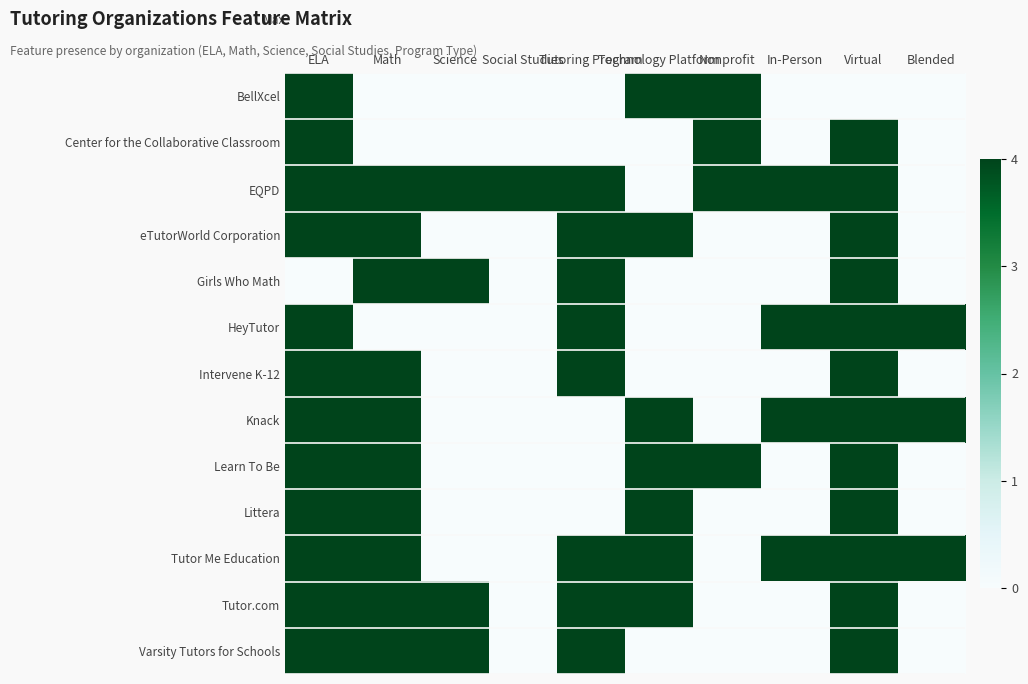

Reading left to right, list all the values displayed in this chart.

BellXcel: ELA=4	Math=0	Science=0	Social Studies=0	Tutoring Program=0	Technology Platform=4	Nonprofit=4	In-Person=0	Virtual=0	Blended=0
Center for the Collaborative Classroom: ELA=4	Math=0	Science=0	Social Studies=0	Tutoring Program=0	Technology Platform=0	Nonprofit=4	In-Person=0	Virtual=4	Blended=0
EQPD: ELA=4	Math=4	Science=4	Social Studies=4	Tutoring Program=4	Technology Platform=0	Nonprofit=4	In-Person=4	Virtual=4	Blended=0
eTutorWorld Corporation: ELA=4	Math=4	Science=0	Social Studies=0	Tutoring Program=4	Technology Platform=4	Nonprofit=0	In-Person=0	Virtual=4	Blended=0
Girls Who Math: ELA=0	Math=4	Science=4	Social Studies=0	Tutoring Program=4	Technology Platform=0	Nonprofit=0	In-Person=0	Virtual=4	Blended=0
HeyTutor: ELA=4	Math=0	Science=0	Social Studies=0	Tutoring Program=4	Technology Platform=0	Nonprofit=0	In-Person=4	Virtual=4	Blended=4
Intervene K-12: ELA=4	Math=4	Science=0	Social Studies=0	Tutoring Program=4	Technology Platform=0	Nonprofit=0	In-Person=0	Virtual=4	Blended=0
Knack: ELA=4	Math=4	Science=0	Social Studies=0	Tutoring Program=0	Technology Platform=4	Nonprofit=0	In-Person=4	Virtual=4	Blended=4
Learn To Be: ELA=4	Math=4	Science=0	Social Studies=0	Tutoring Program=0	Technology Platform=4	Nonprofit=4	In-Person=0	Virtual=4	Blended=0
Littera: ELA=4	Math=4	Science=0	Social Studies=0	Tutoring Program=0	Technology Platform=4	Nonprofit=0	In-Person=0	Virtual=4	Blended=0
Tutor Me Education: ELA=4	Math=4	Science=0	Social Studies=0	Tutoring Program=4	Technology Platform=4	Nonprofit=0	In-Person=4	Virtual=4	Blended=4
Tutor.com: ELA=4	Math=4	Science=4	Social Studies=0	Tutoring Program=4	Technology Platform=4	Nonprofit=0	In-Person=0	Virtual=4	Blended=0
Varsity Tutors for Schools: ELA=4	Math=4	Science=4	Social Studies=0	Tutoring Program=4	Technology Platform=0	Nonprofit=0	In-Person=0	Virtual=4	Blended=0